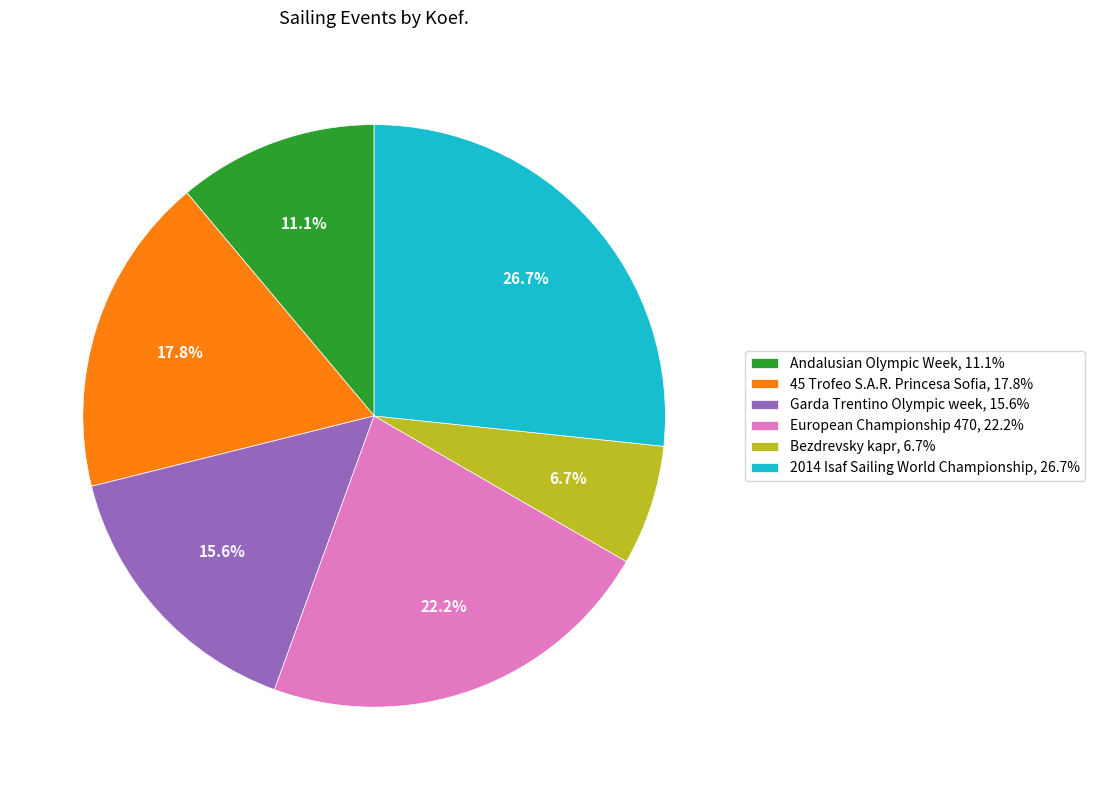

What is the largest slice in the pie chart?

2014 Isaf Sailing World Championship, 26.7%